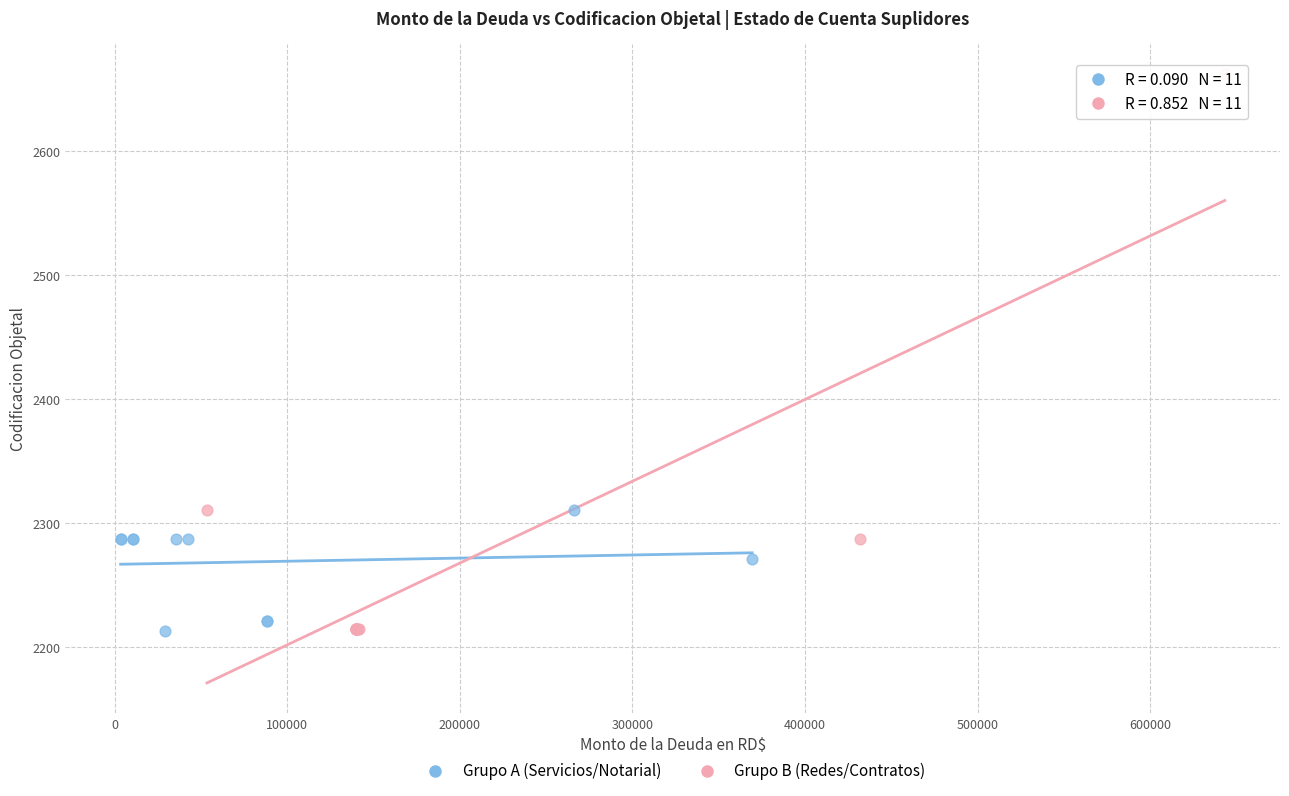

Which series reaches the maximum Y coordinate?

Grupo B (Redes/Contratos)